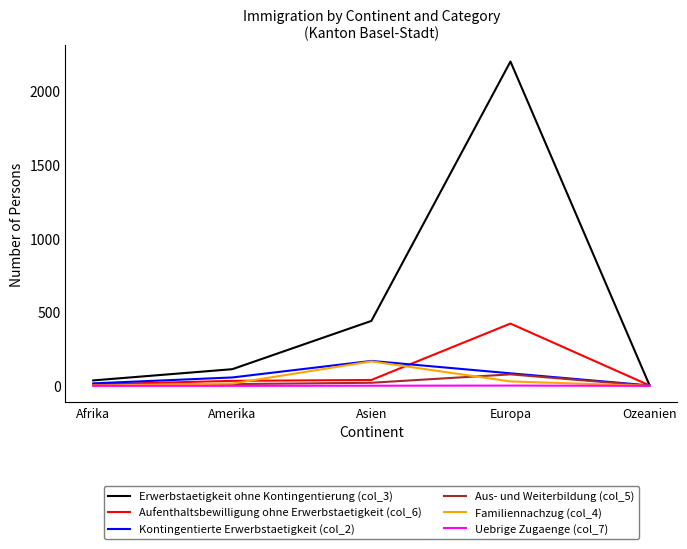

The Aufenthaltsbewilligung ohne Erwerbstaetigkeit (col_6) series shows 179 at Europa. True or false?

False